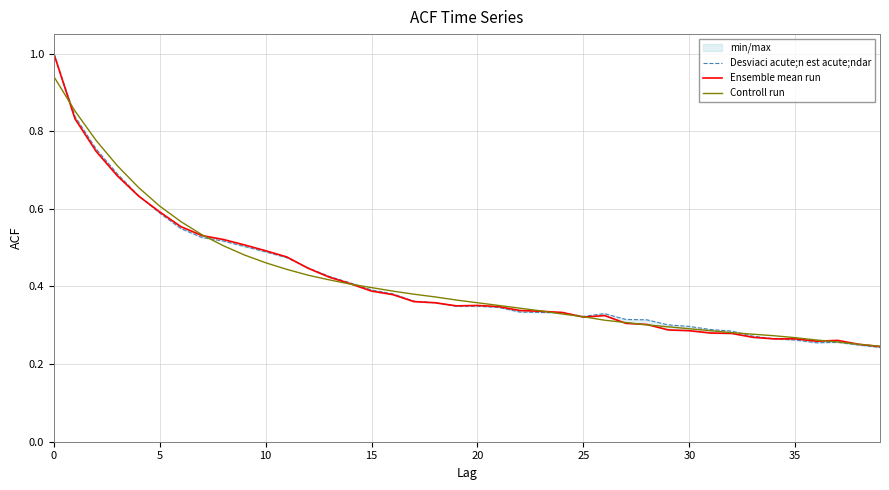

Where is Ensemble mean run nearest to the value 0?

39